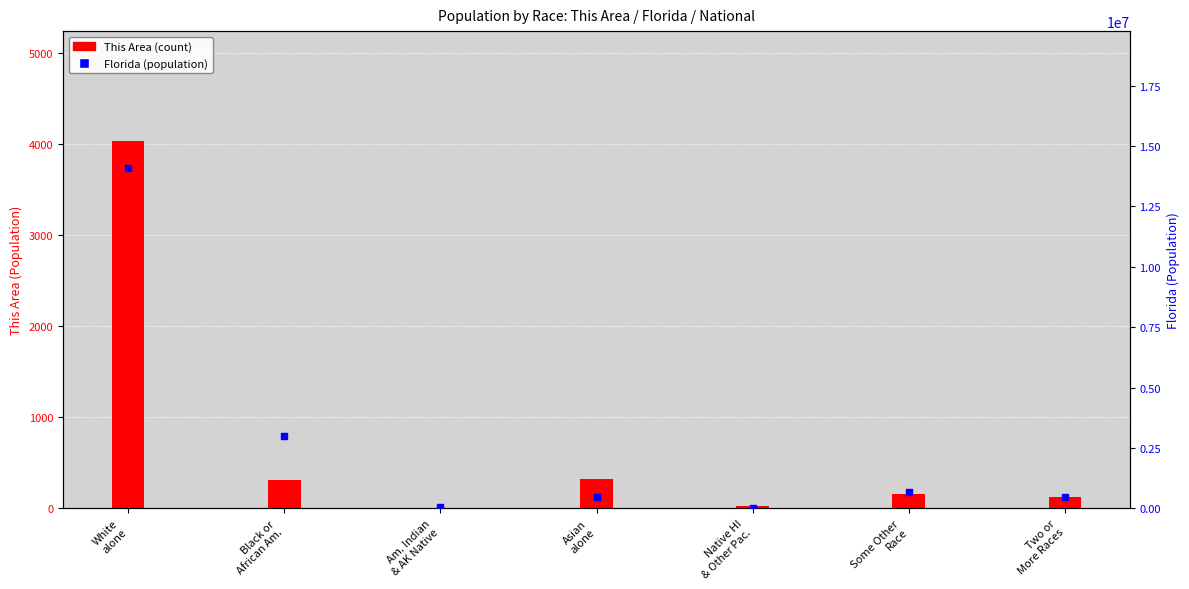

Which series reaches the minimum Y coordinate?

This Area